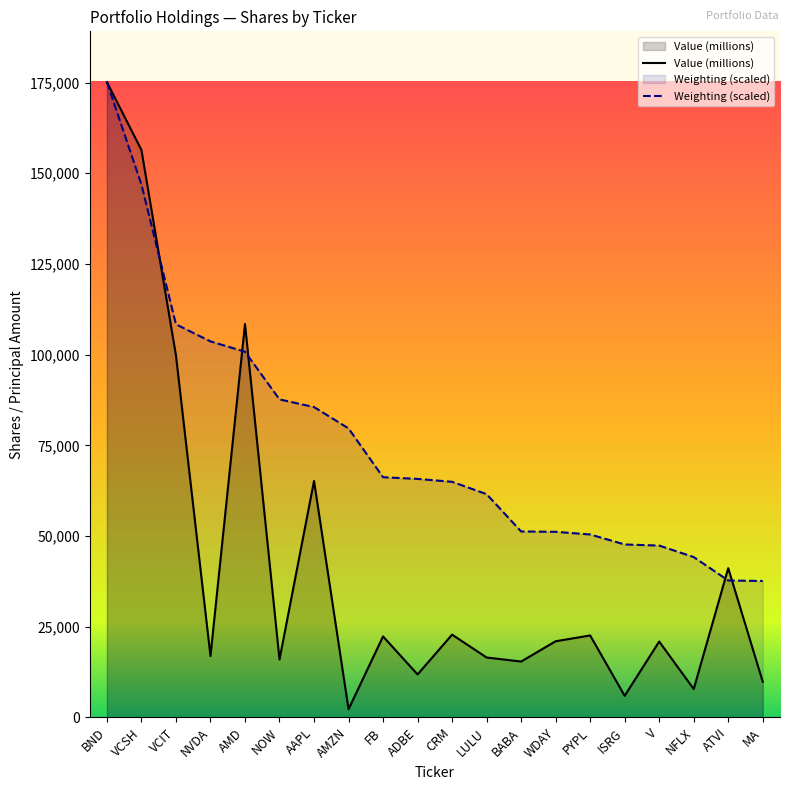

Rank the series by their average value, from lowest to highest.

Value (millions), Weighting (scaled)